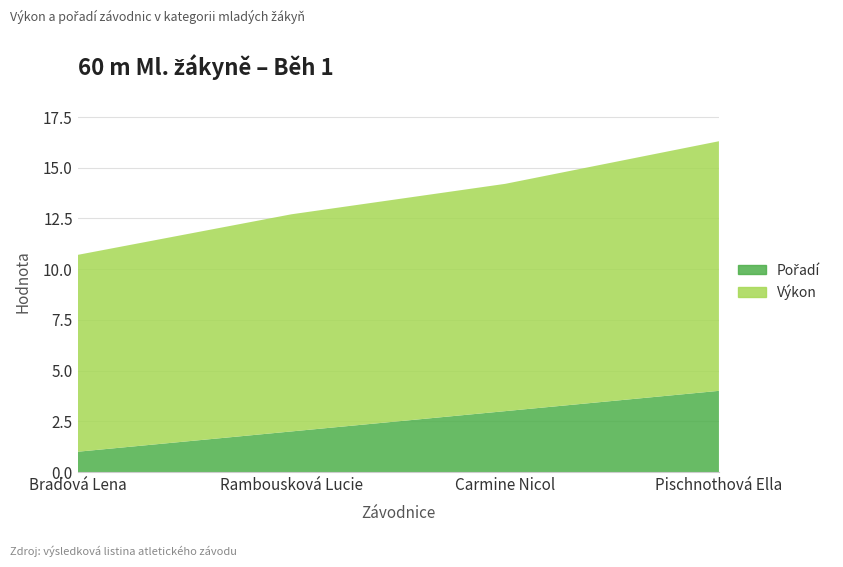

Reading left to right, transcribe all the data shown in this chart.

Pořadí: Bradová Lena=1.0	Rambousková Lucie=2.0	Carmine Nicol=3.0	Pischnothová Ella=4.0
Výkon: Bradová Lena=9.7	Rambousková Lucie=10.7	Carmine Nicol=11.2	Pischnothová Ella=12.3